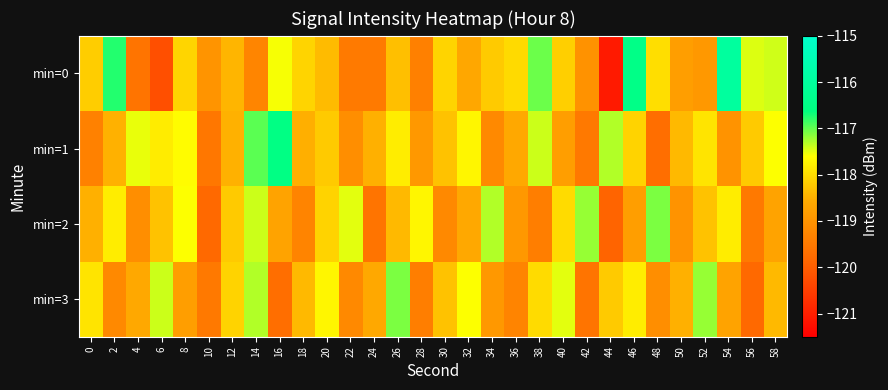

Between 10 and 46, which series saw the biggest shift?

min=0